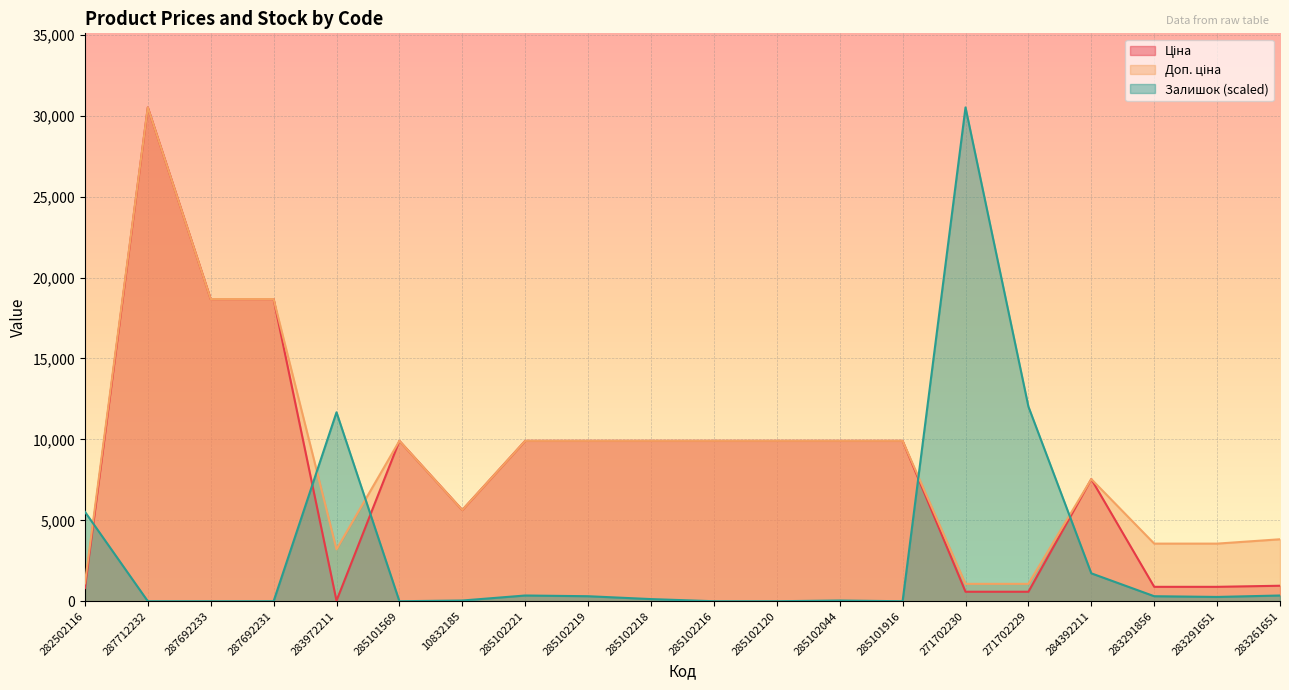

True or false: Доп. ціна and Залишок intersect in this chart.

True